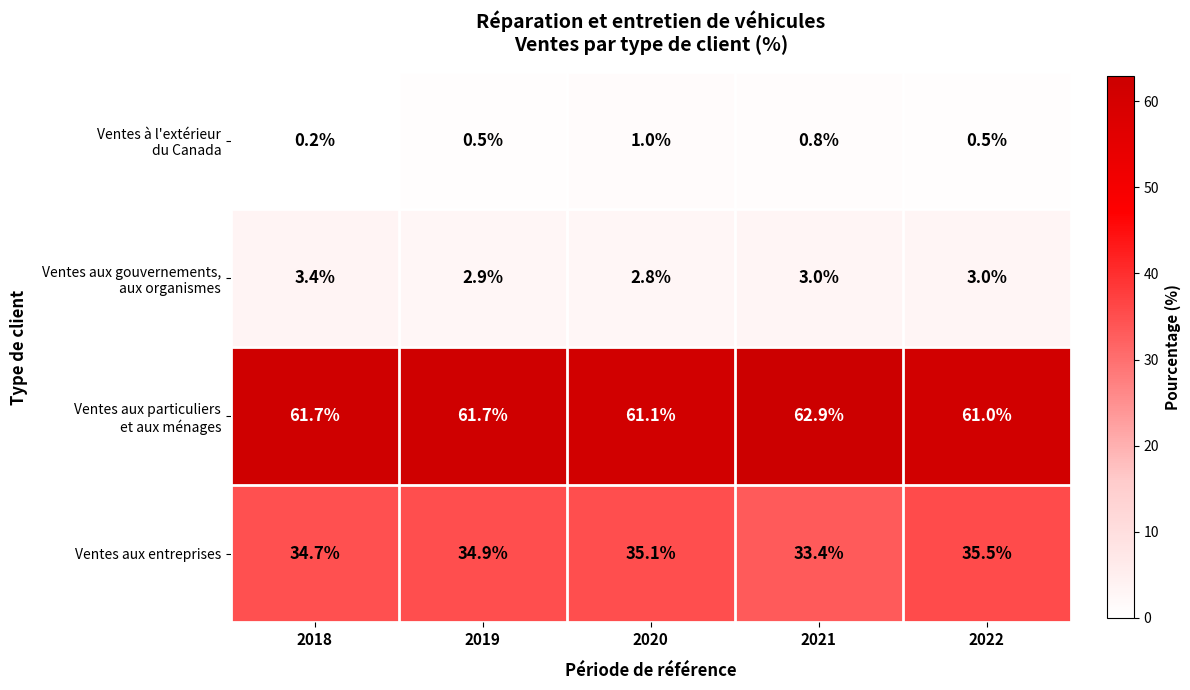

Is it true that Ventes aux entreprises equals 56.9 at 2022?

False